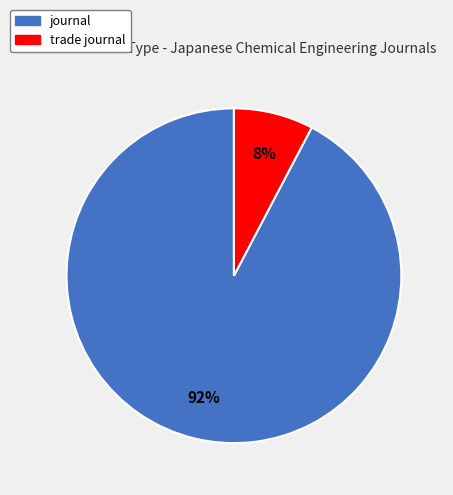

To the nearest percent, what is the combined percentage of journal and trade journal?

100%